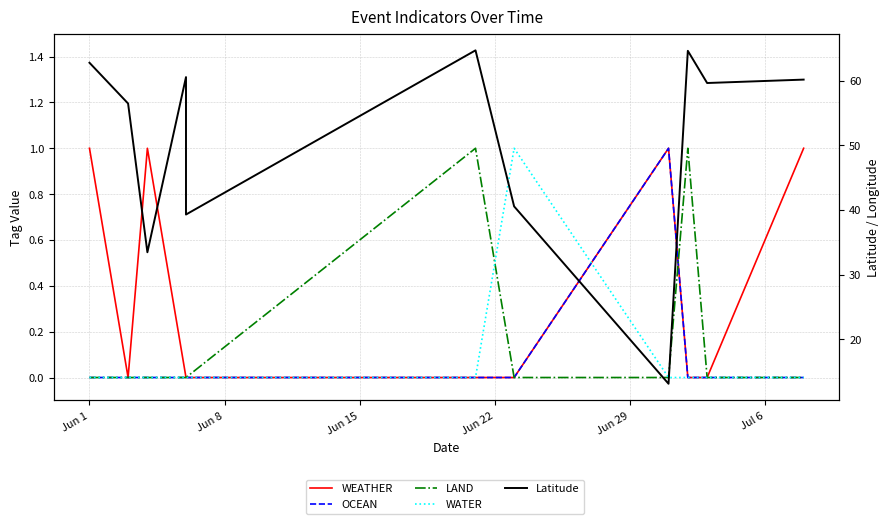

What is the total value across all series at Jun 1?

63.8